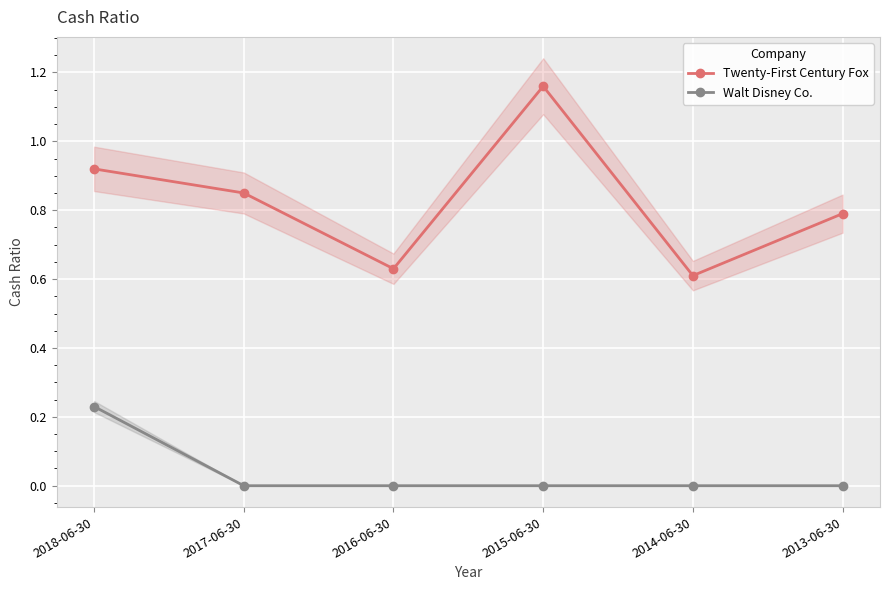

True or false: Walt Disney Co. and Twenty-First Century Fox intersect in this chart.

False